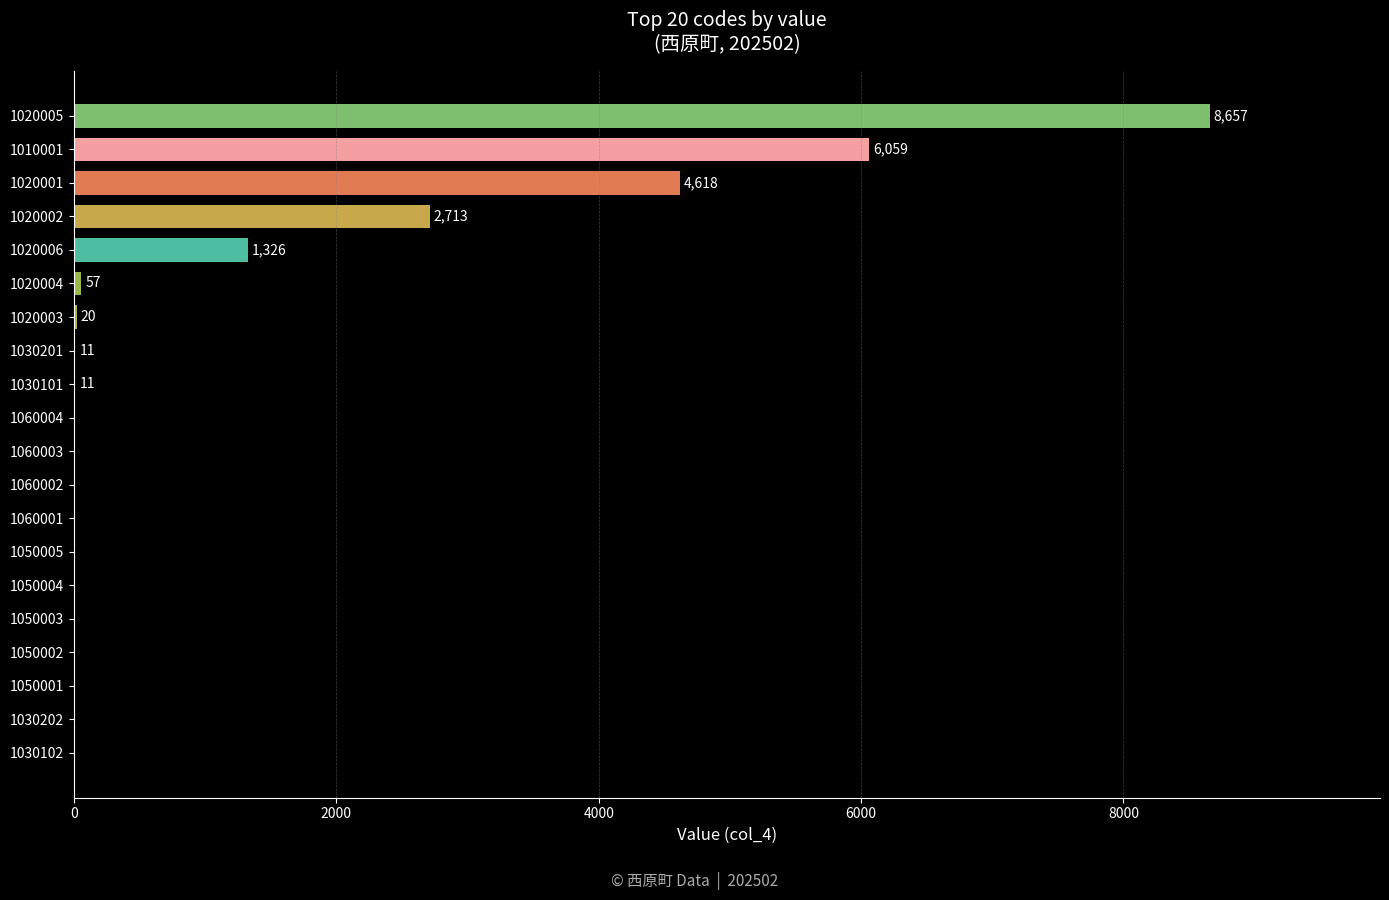

True or false: the data shows 0 at 1030202.

True